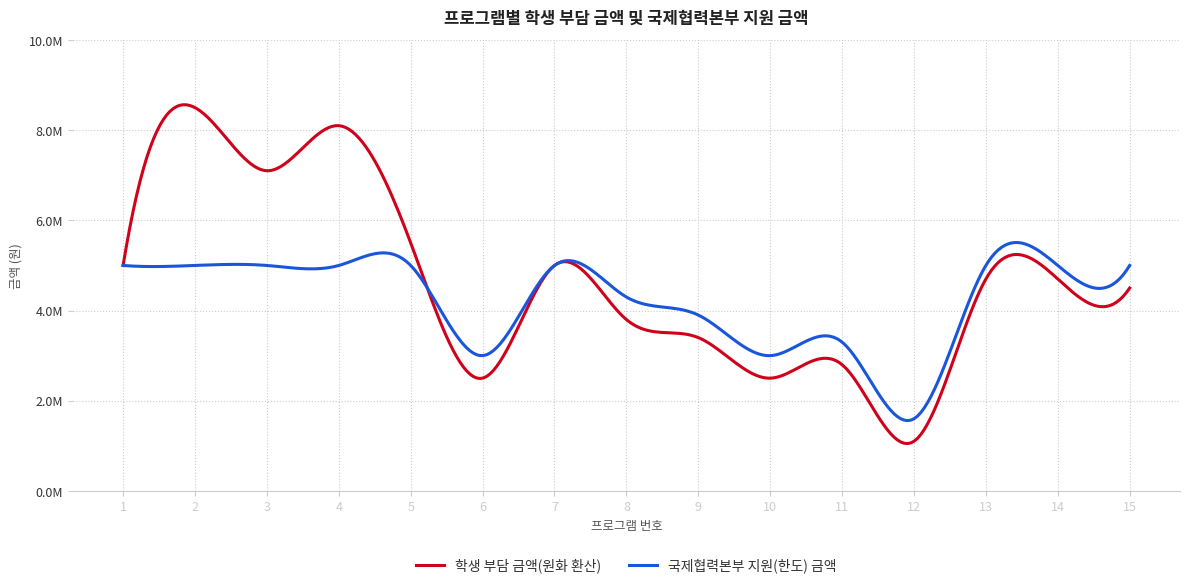

What is the average value of the 학생 부담 금액(원화 환산) series?

4613333